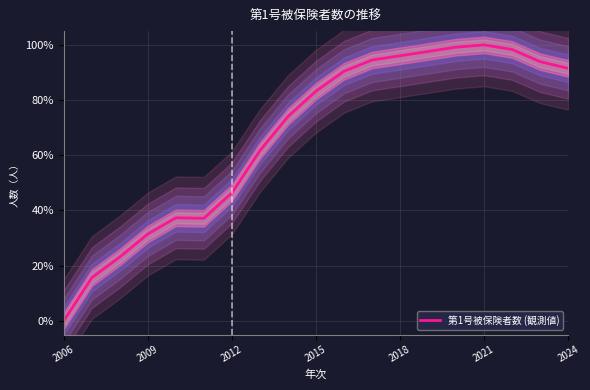

Is it true that 第1号被保険者数 (観測値) equals 52.4 at 2009?

False